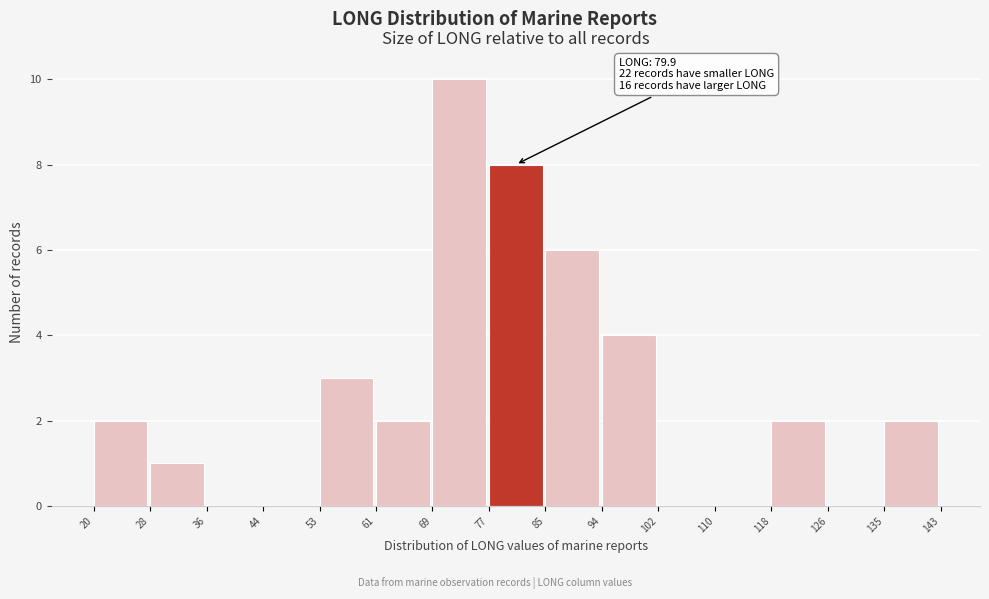

Which range on the x-axis has the tallest bar?

69 to 77